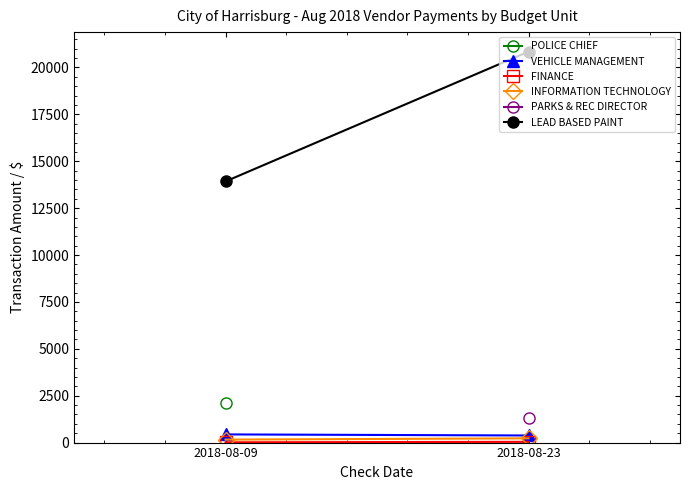

What are all the series names shown in the legend?

POLICE CHIEF, VEHICLE MANAGEMENT, FINANCE, INFORMATION TECHNOLOGY, PARKS & REC DIRECTOR, LEAD BASED PAINT